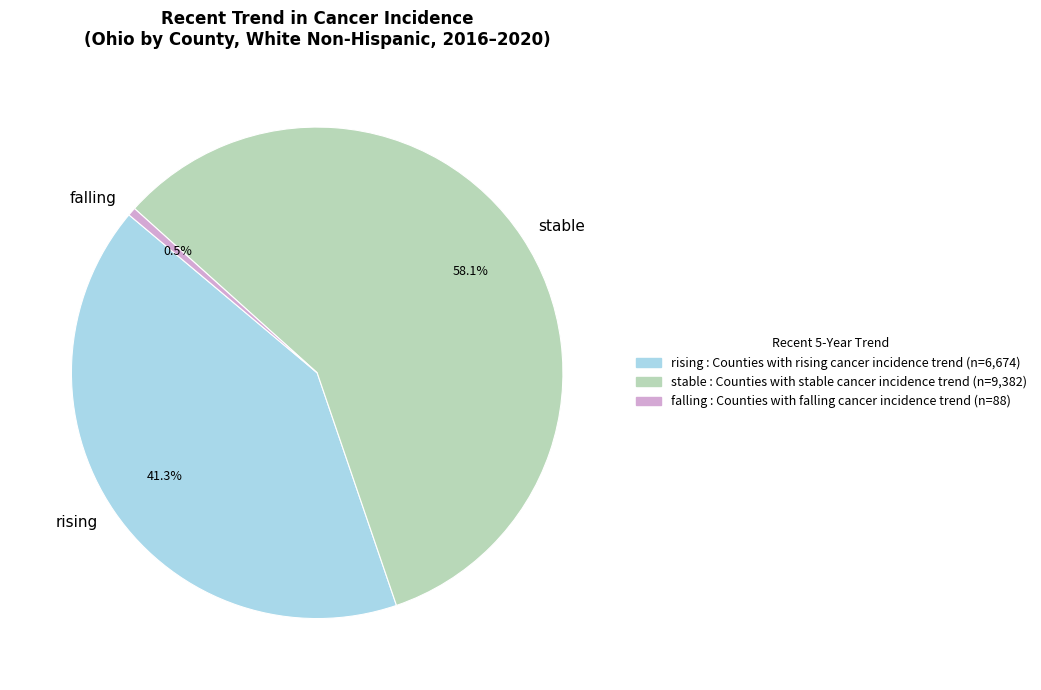

Count the number of slices in the pie.

3